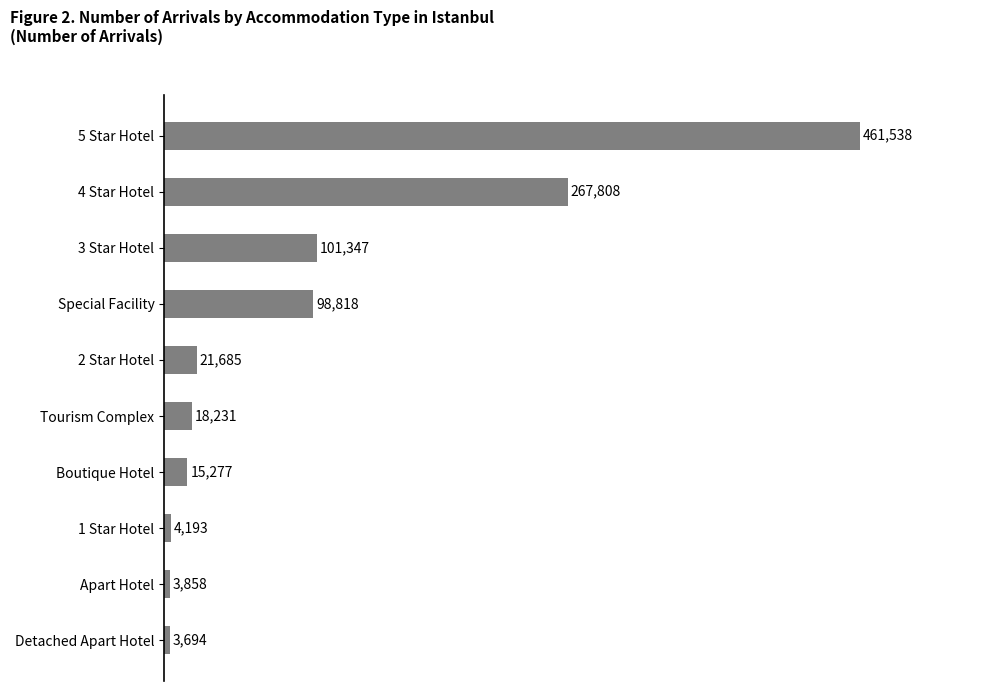

True or false: the data shows 174419 at 3 Star Hotel.

False